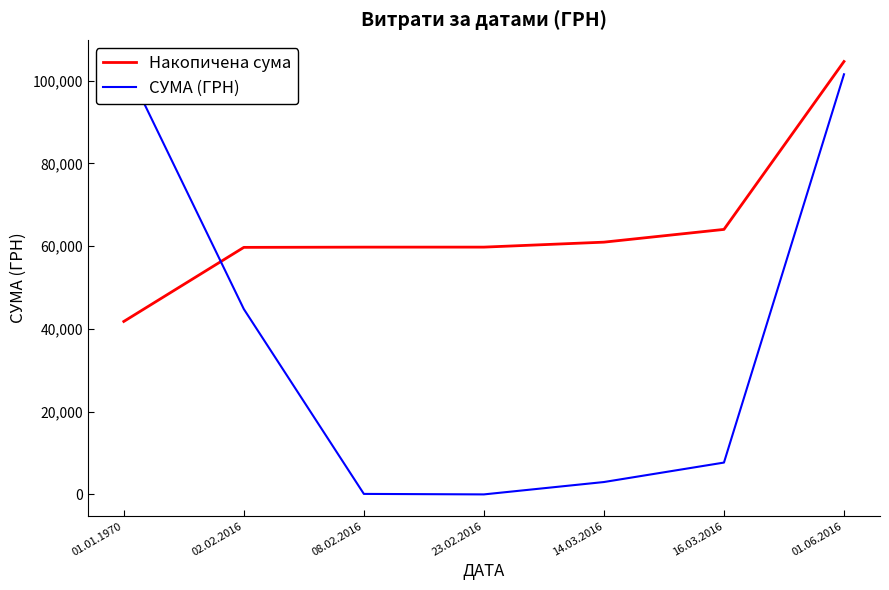

Between 02.02.2016 and 14.03.2016, which is larger?

14.03.2016